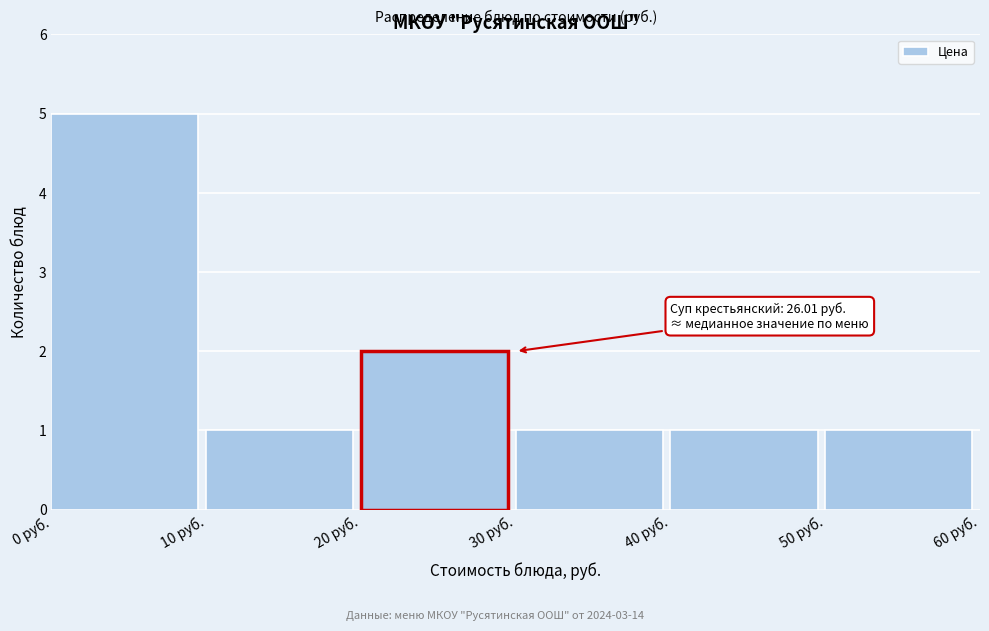

Over which range of the x-axis is the bar tallest?

0 to 10